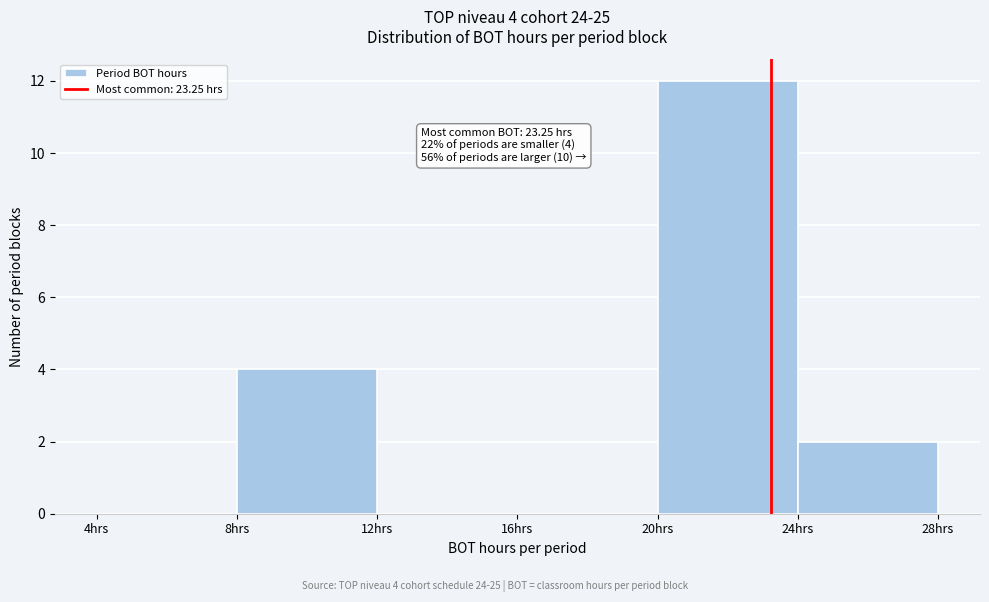

Which range on the x-axis has the tallest bar?

20 to 24